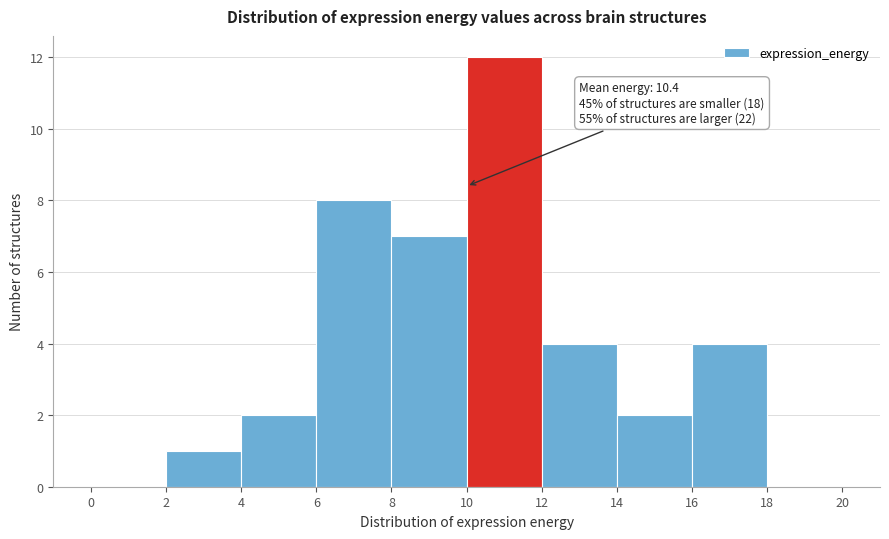

Over which range of the x-axis is the bar tallest?

10 to 12